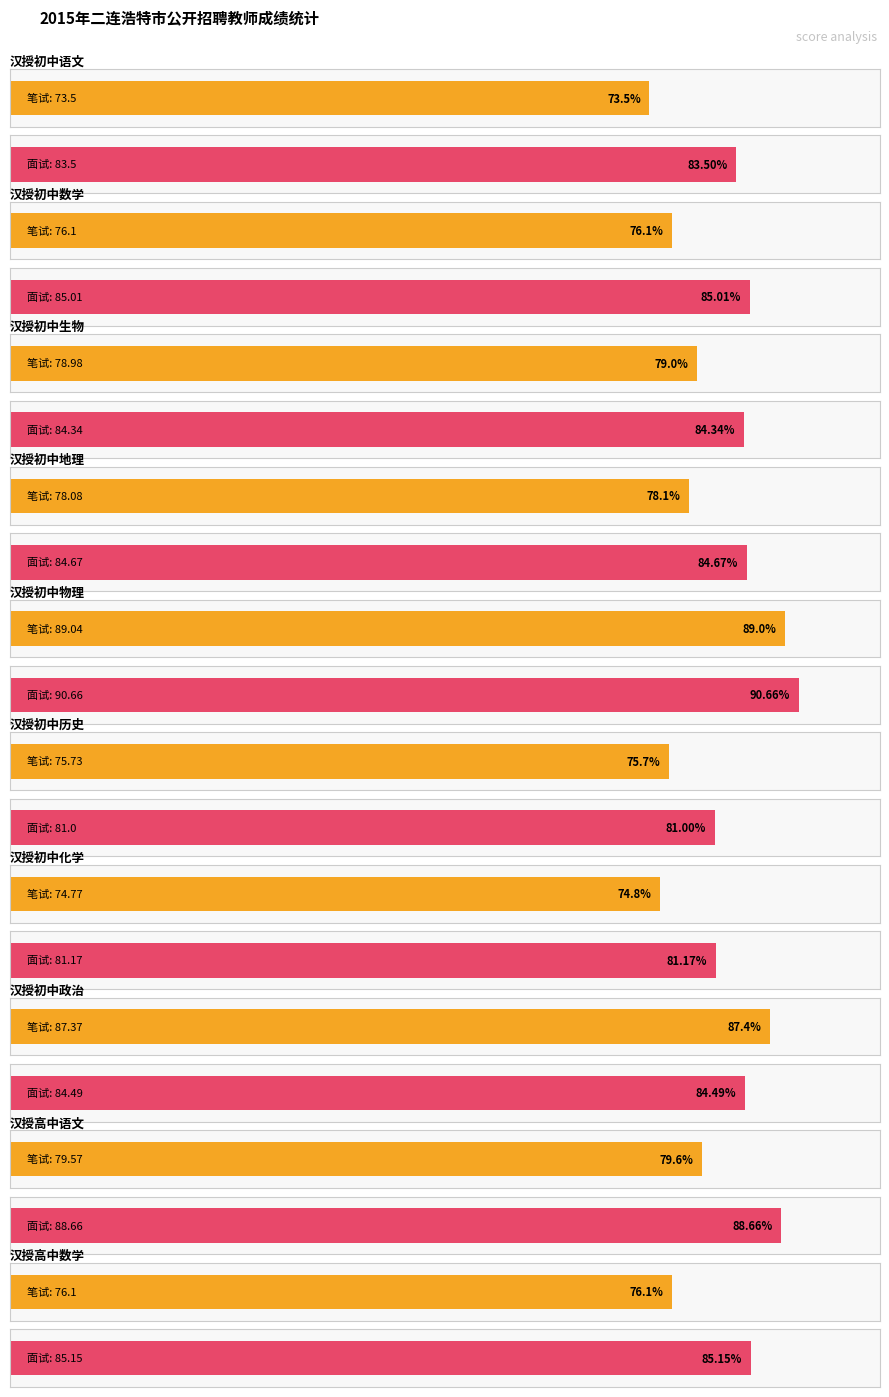

The 笔试成绩 series shows 20.2 at 3. True or false?

False